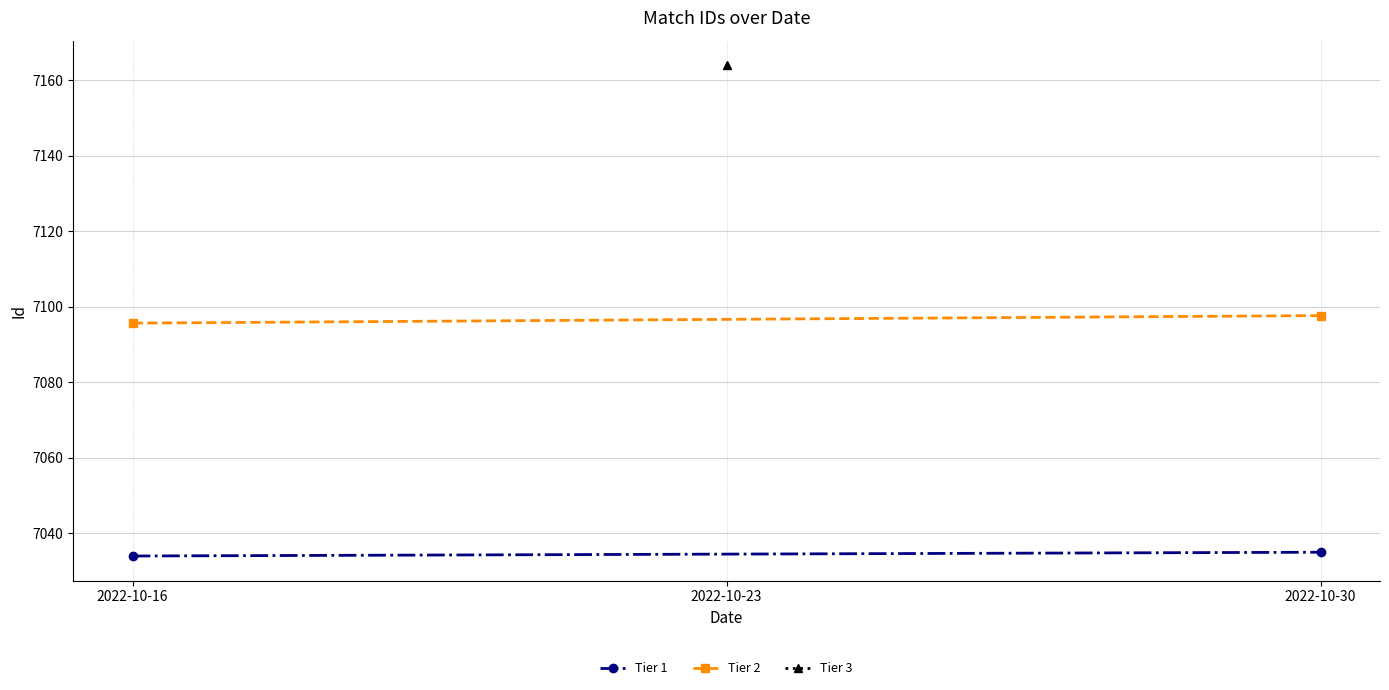

Is the value of Tier 2 at 2022-10-30 greater than the value of Tier 1 at 2022-10-16?

Yes